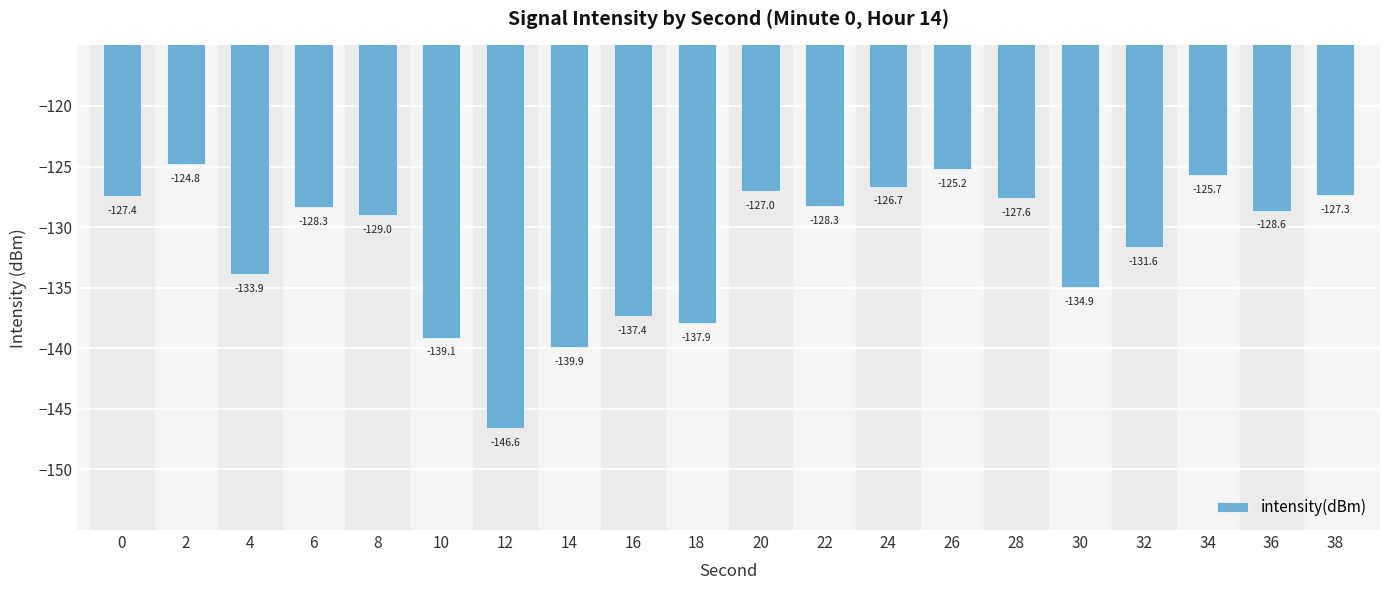

Are the bars horizontal?

No